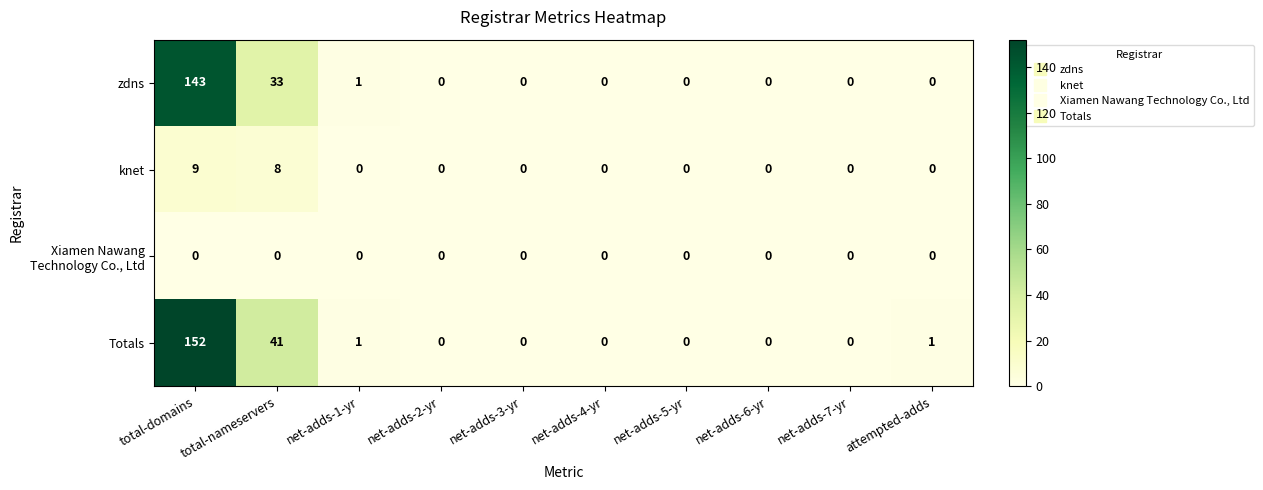

What is the sum of all Totals values?

195